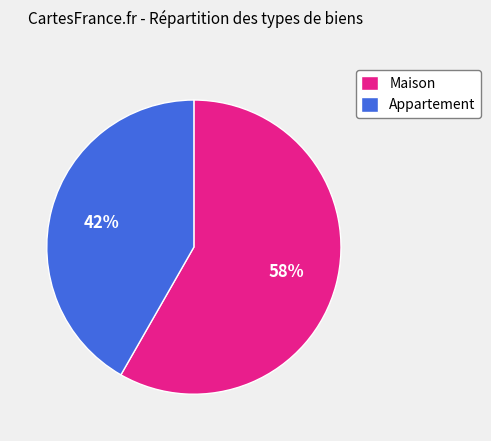

Rank the categories by value from lowest to highest.

Appartement, Maison